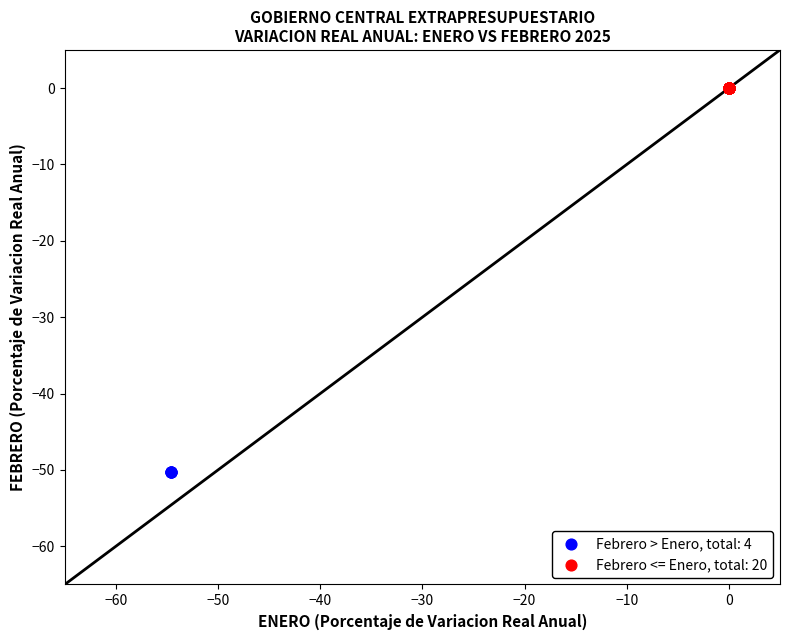

Which series reaches the minimum Y coordinate?

Febrero > Enero, total: 4